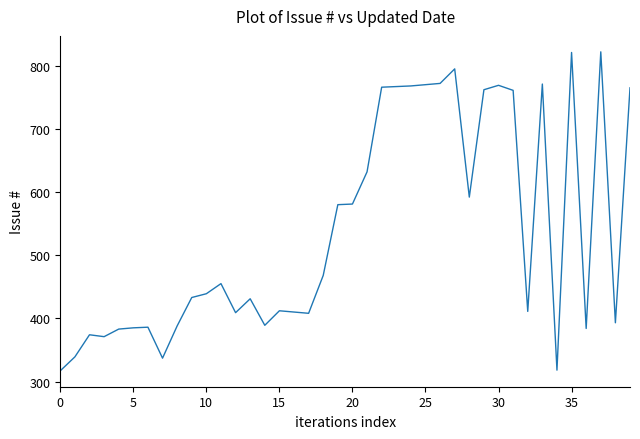

What is the difference between the maximum and minimum values?

505